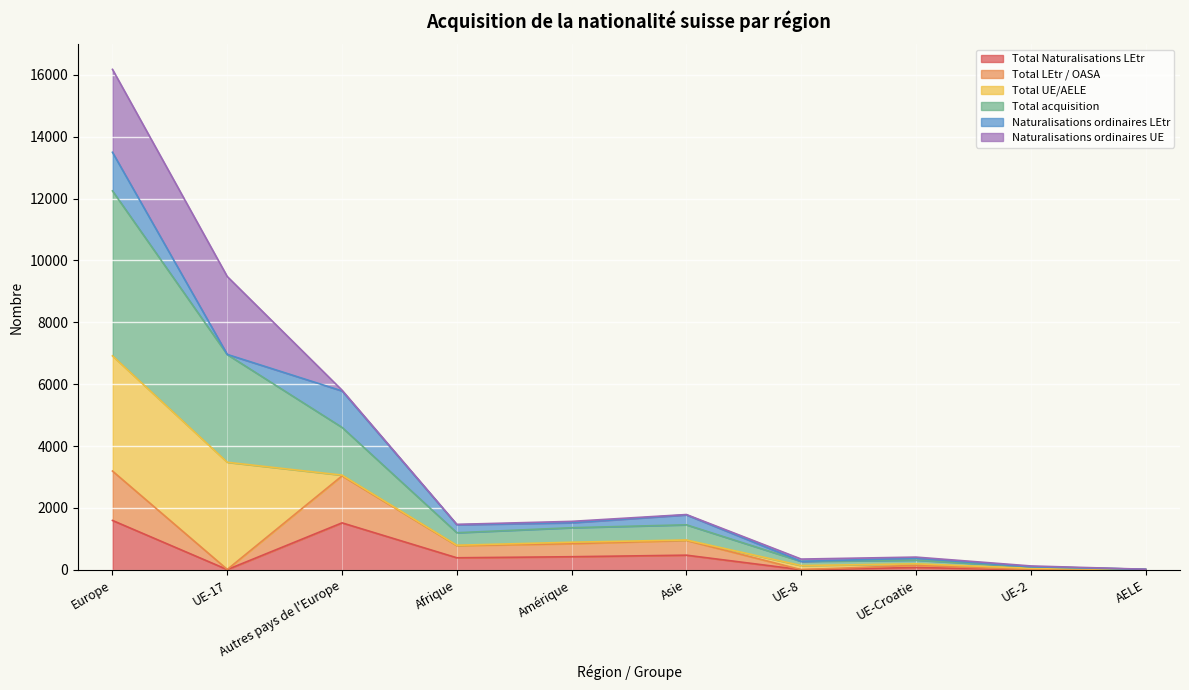

What position from the right is UE-8?

4